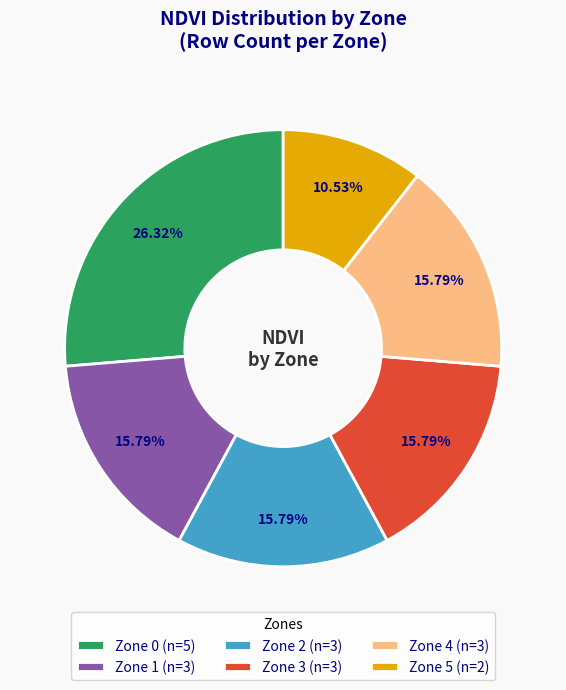

What is the ratio of the value at Zone 1 (n=3) to the value at Zone 5 (n=2)?

1.5